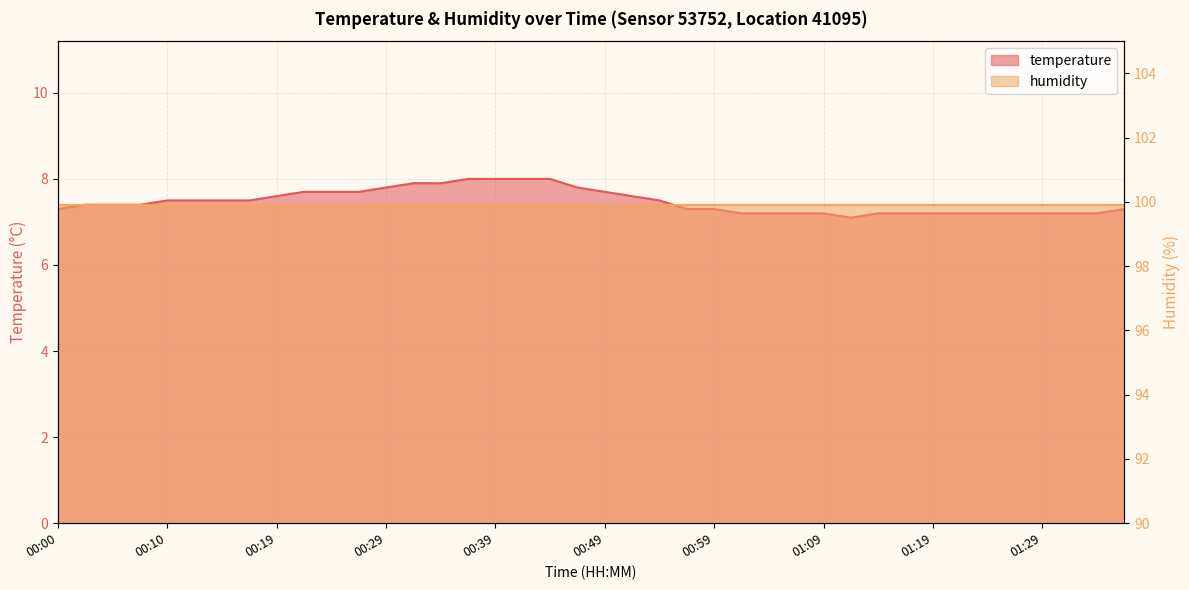

What is the smallest value displayed?

7.1